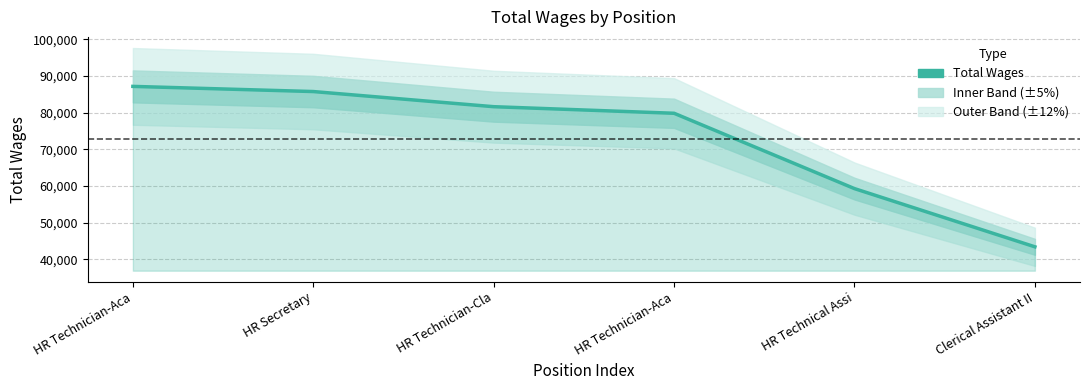

What is the minimum value shown in the chart?

43430.9